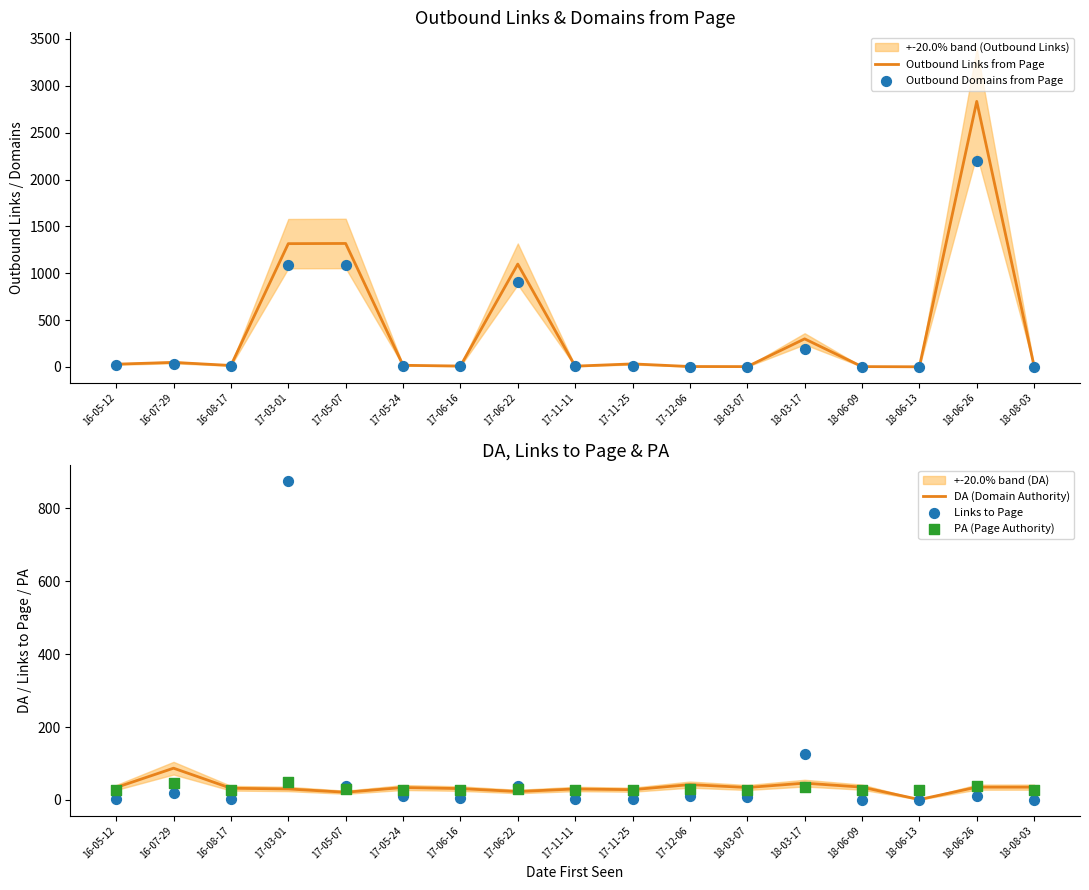

What are all the series names shown in the legend?

Outbound Links from Page, Outbound Domains from Page, DA (Domain Authority), Links to Page, PA (Page Authority)